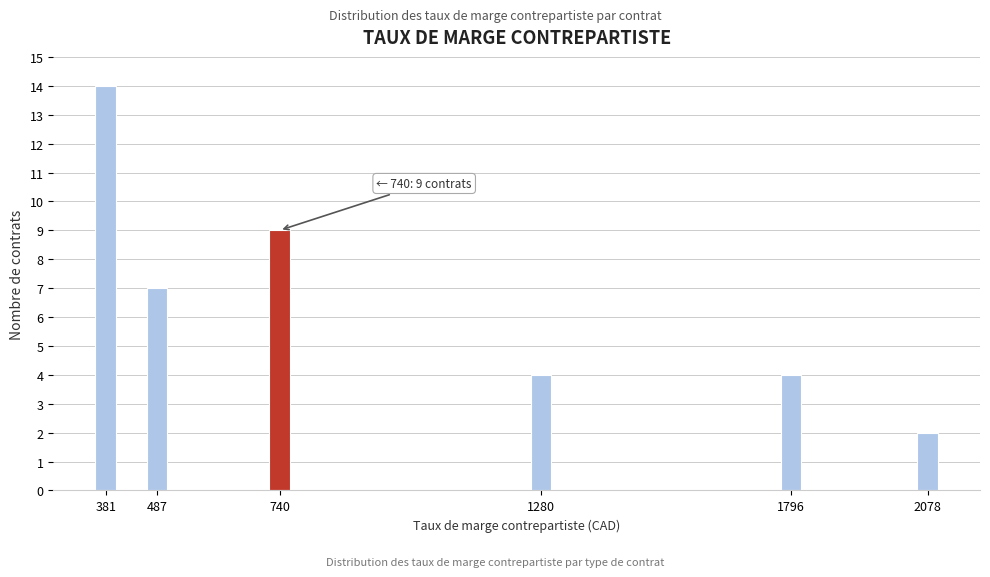

Reading left to right, what are all the values shown in this chart?

14	7	9	4	4	2